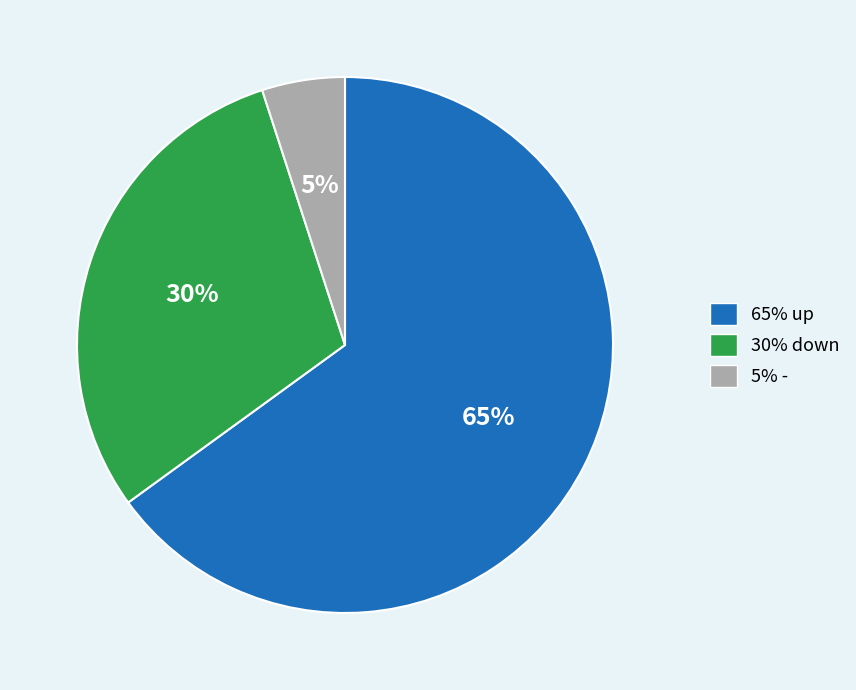

How many slices are in this pie chart?

3